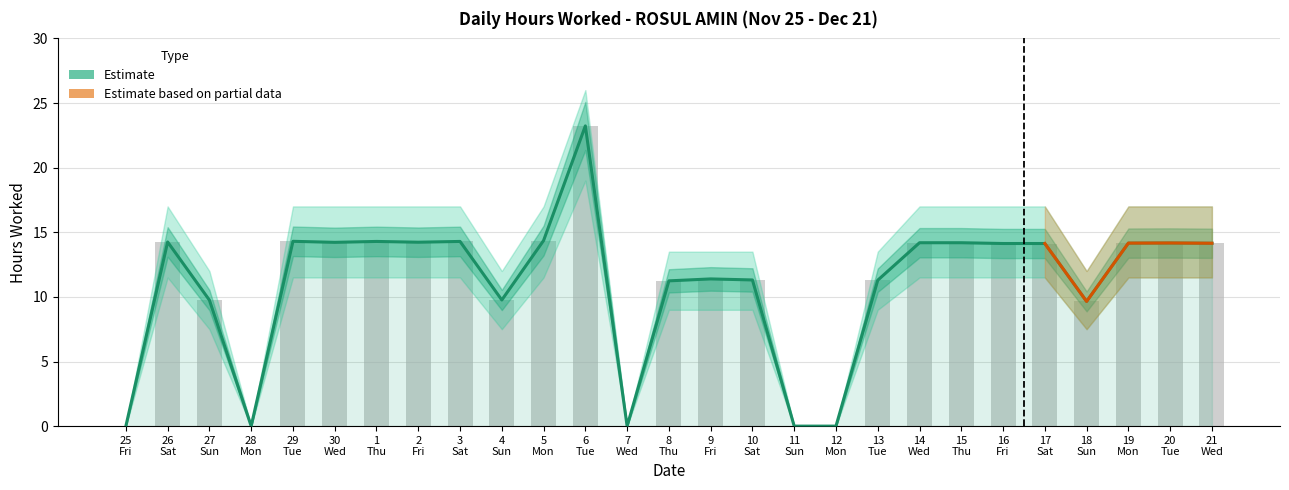

Reading right to left, list all the values displayed in this chart.

Hours Worked: 14.2	14.2	14.2	9.7	14.1	14.1	14.2	14.2	11.3	0.0	0.0	11.3	11.4	11.2	0.0	23.2	14.4	9.8	14.3	14.2	14.3	14.2	14.3	0.0	9.8	14.2	0.0
Lower Bound: 14.2	14.2	14.2	9.7	14.1	14.1	14.2	14.2	11.3	0.0	0.0	11.3	11.4	11.2	0.0	23.2	14.4	9.8	14.3	14.2	14.3	14.2	14.3	0.0	9.8	14.2	0.0